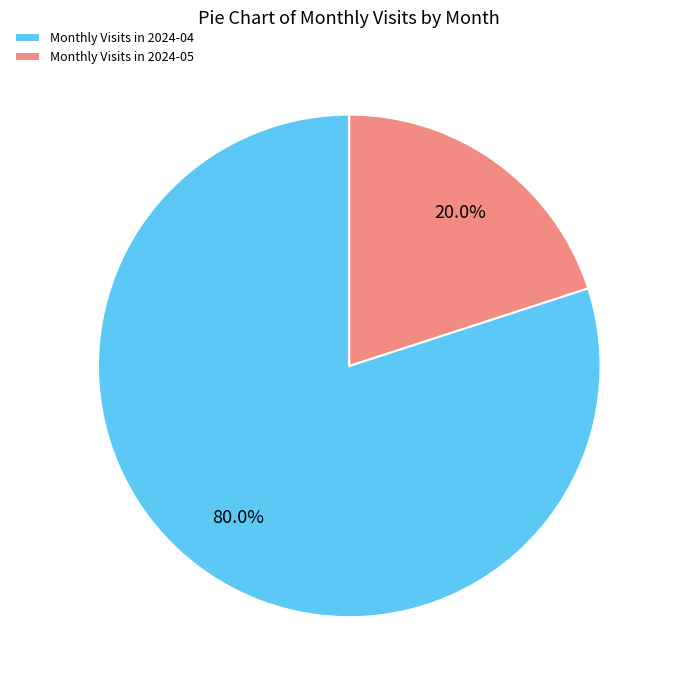

Approximately how many times larger is the value at Monthly Visits in 2024-04 compared to Monthly Visits in 2024-05?

4.0